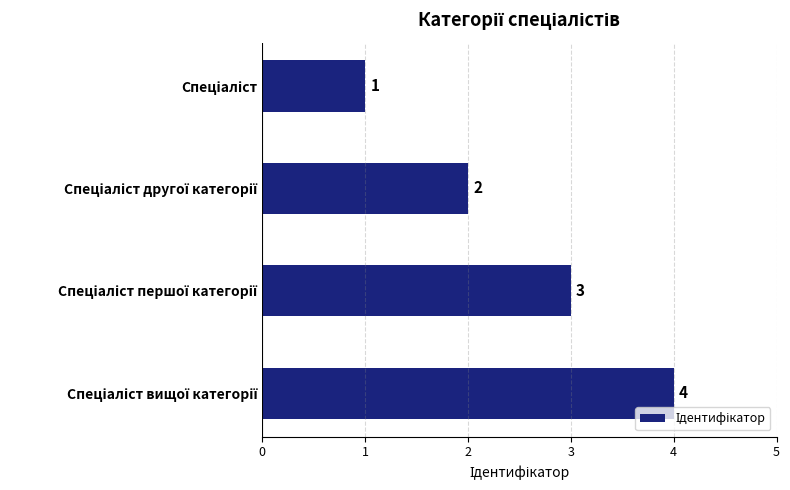

Count the values in the range 2 to 4.

3